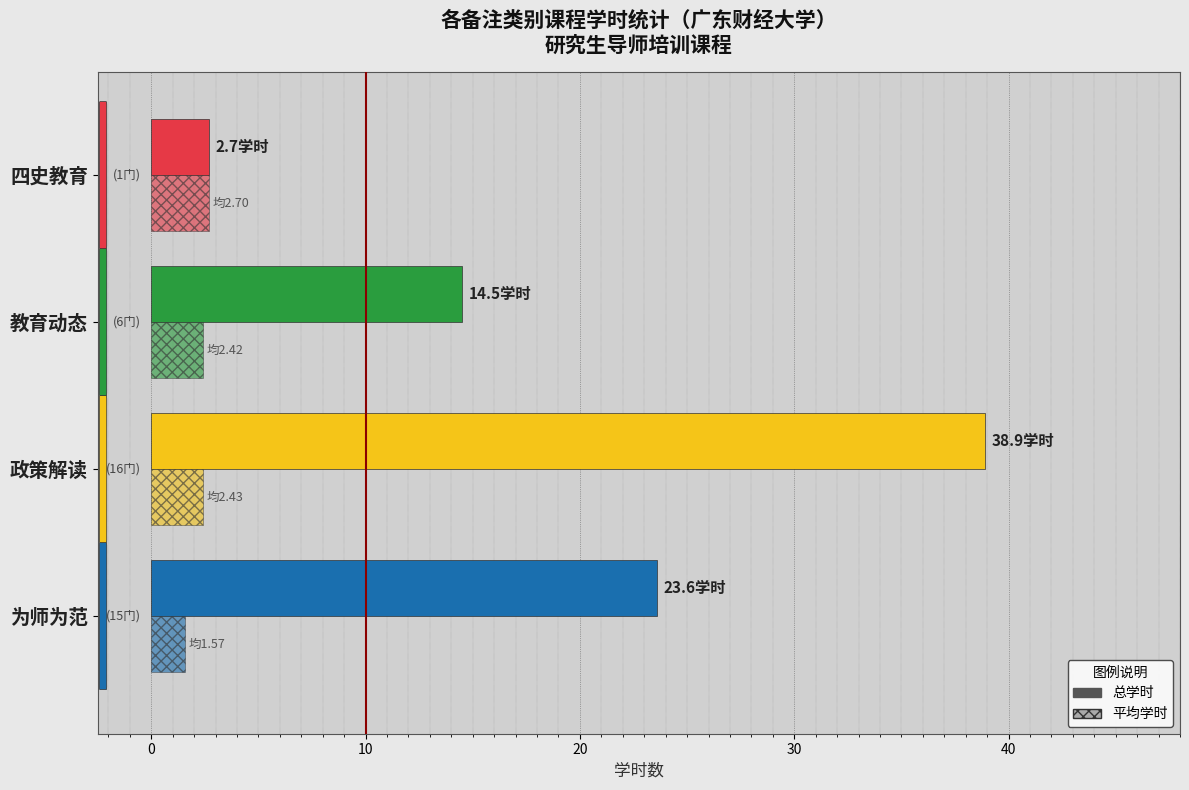

How many values in the 平均学时 series are below 2?

1